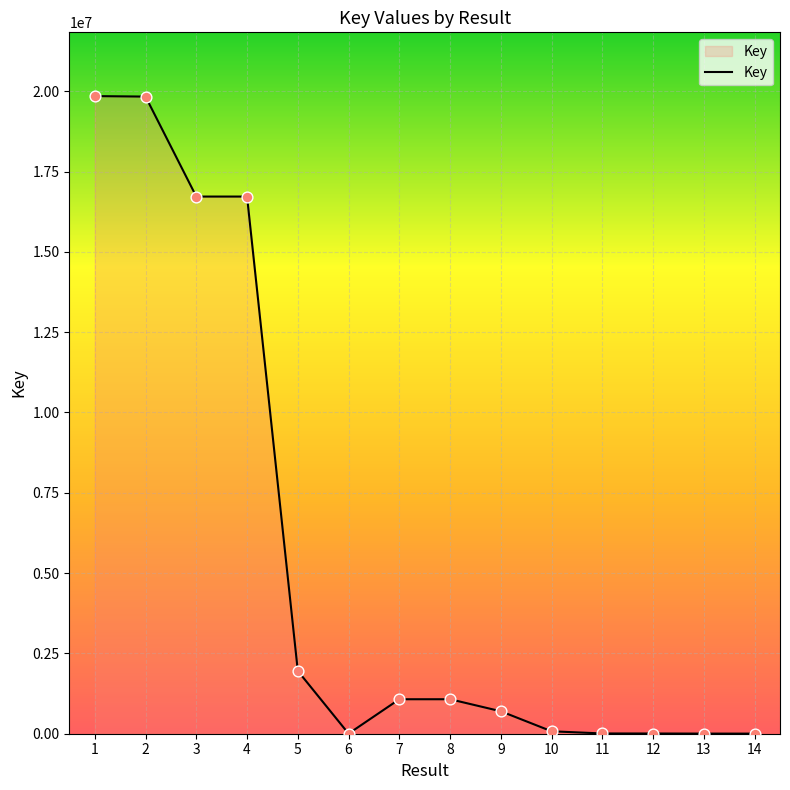

What is the change in value from 2 to 13?

-19829805